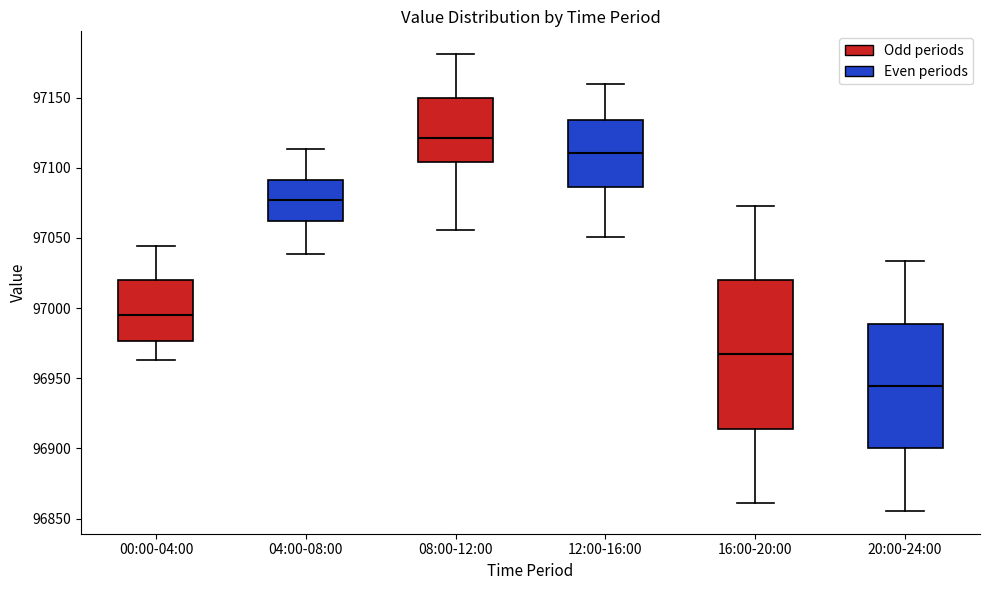

Which box is the tallest, from its lower edge to its upper edge?

16:00-20:00